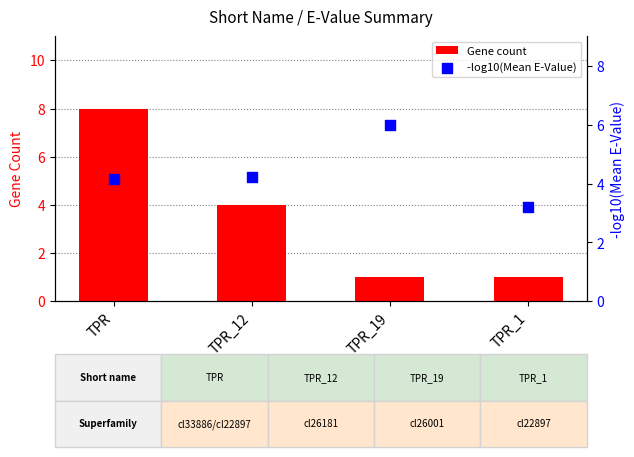

At which category is the sum across all series the highest?

TPR